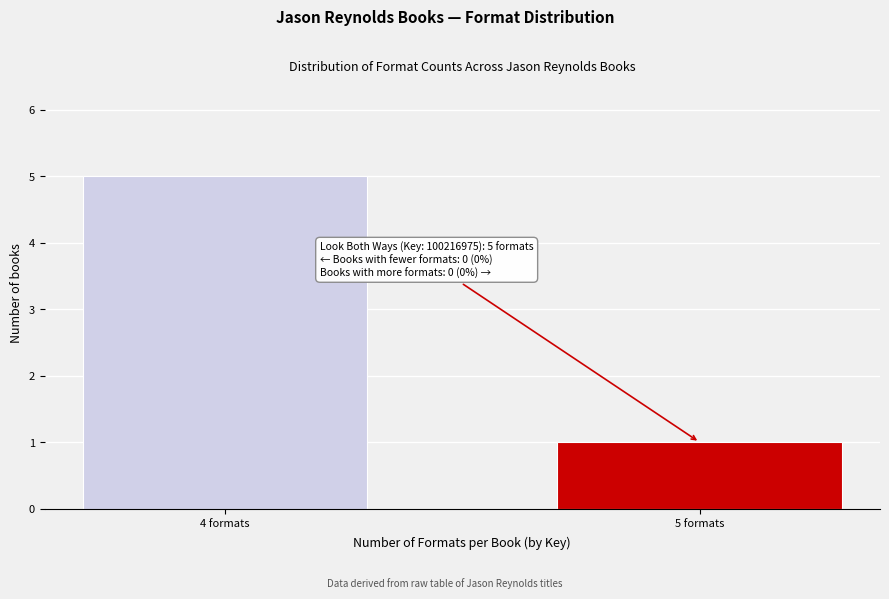

Reading left to right, extract all data points from this chart.

4 formats=5	5 formats=1